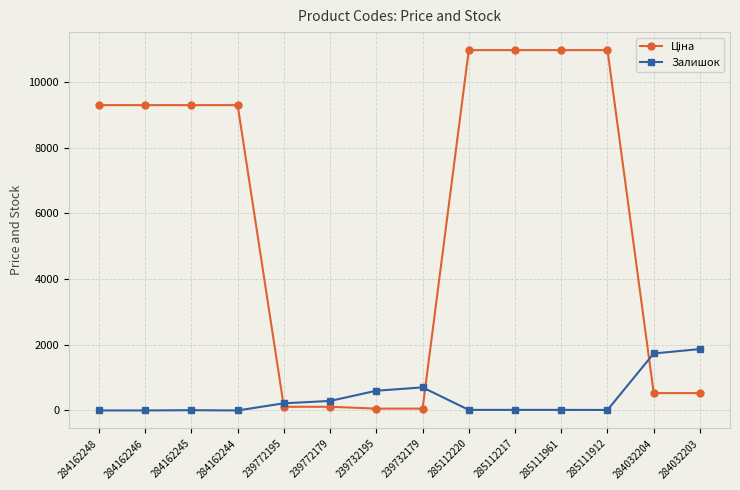

The value of Залишок at 284032204 is 454.3. True or false?

False